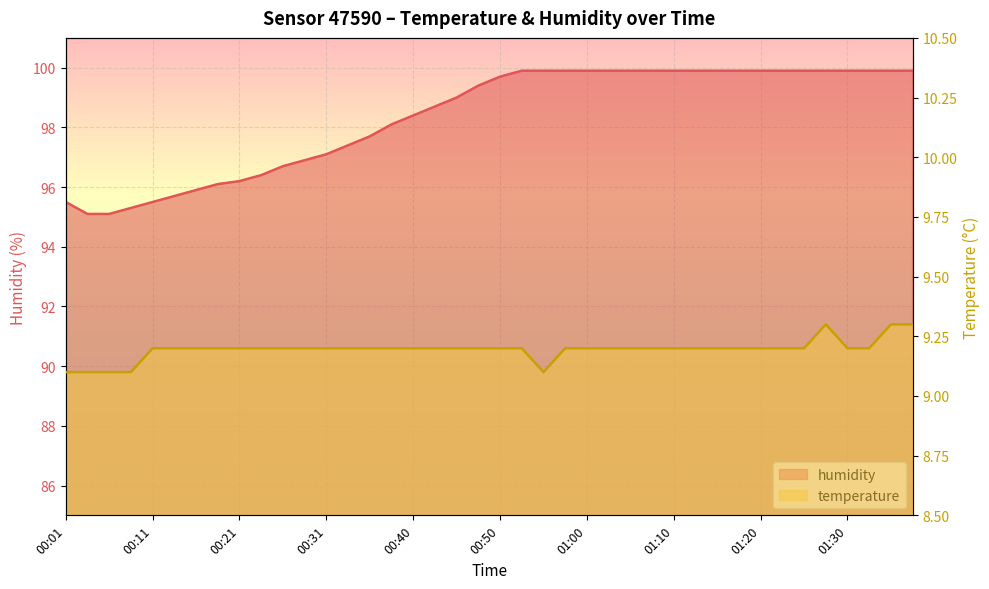

What is the label of the 37th point from the left?

01:30